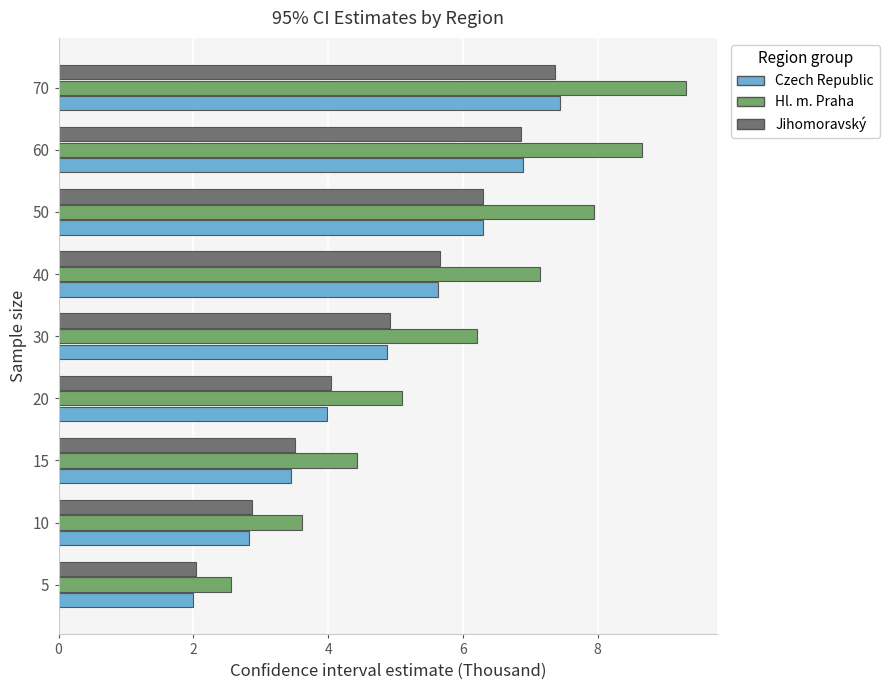

What is the difference between the highest and lowest values at 30?

1.3